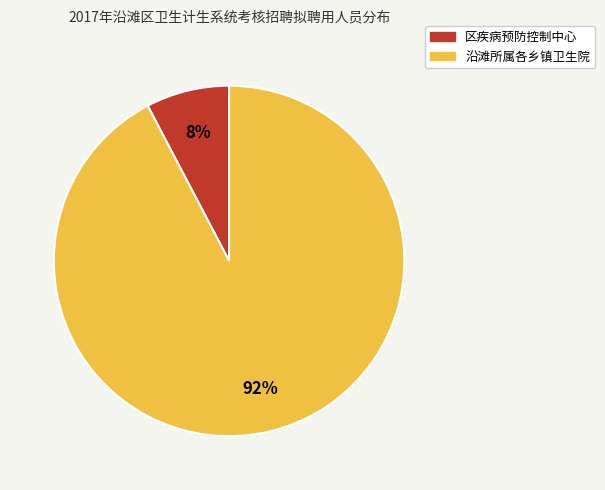

What percentage is the 沿滩所属各乡镇卫生院 slice, to the nearest percent?

92%